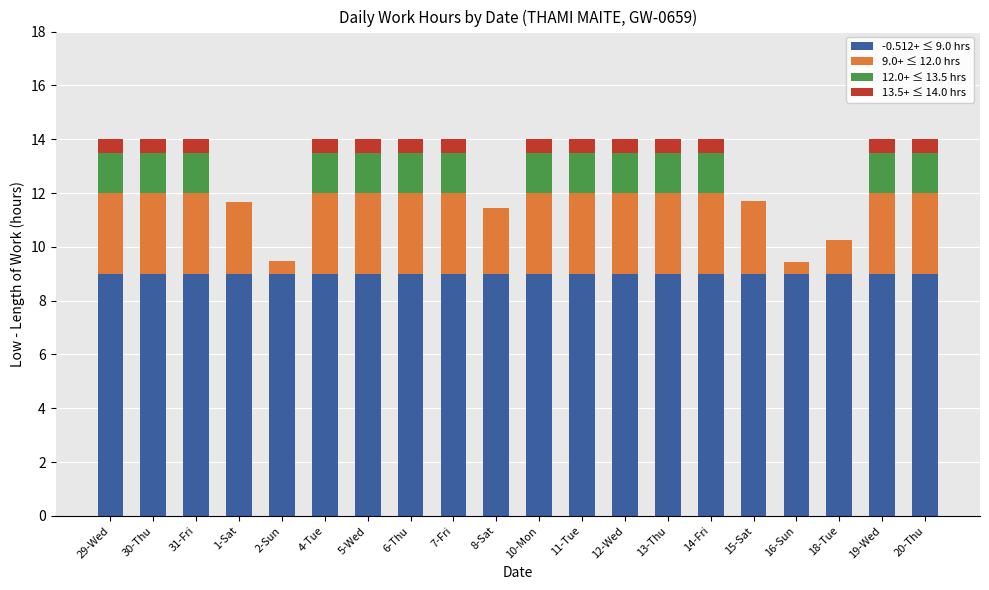

Are the bars horizontal?

No